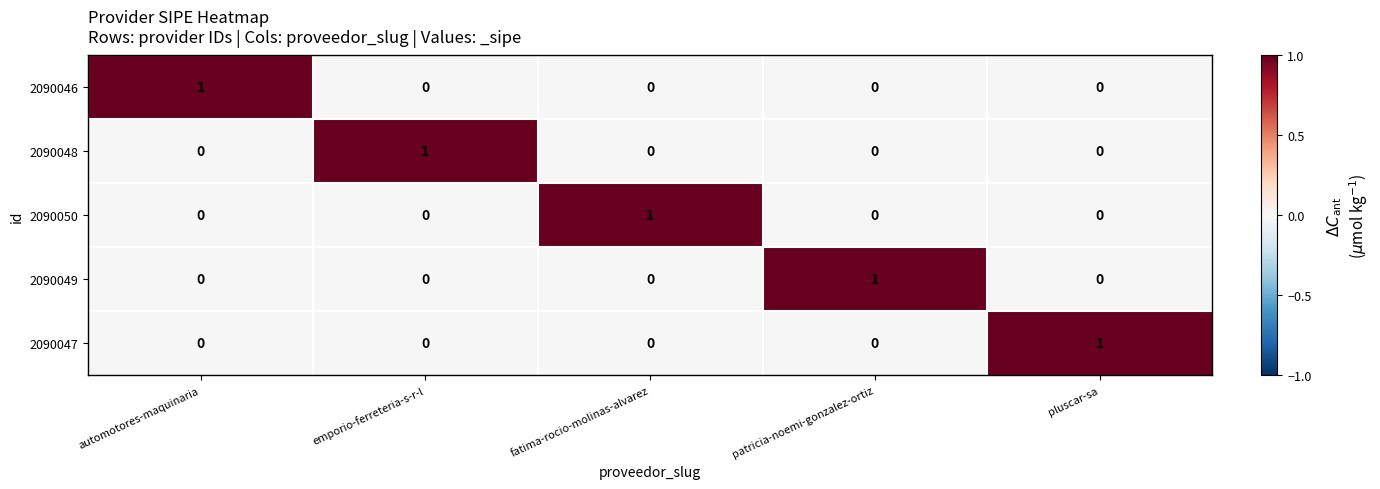

At how many categories does at least one series exceed 0?

5